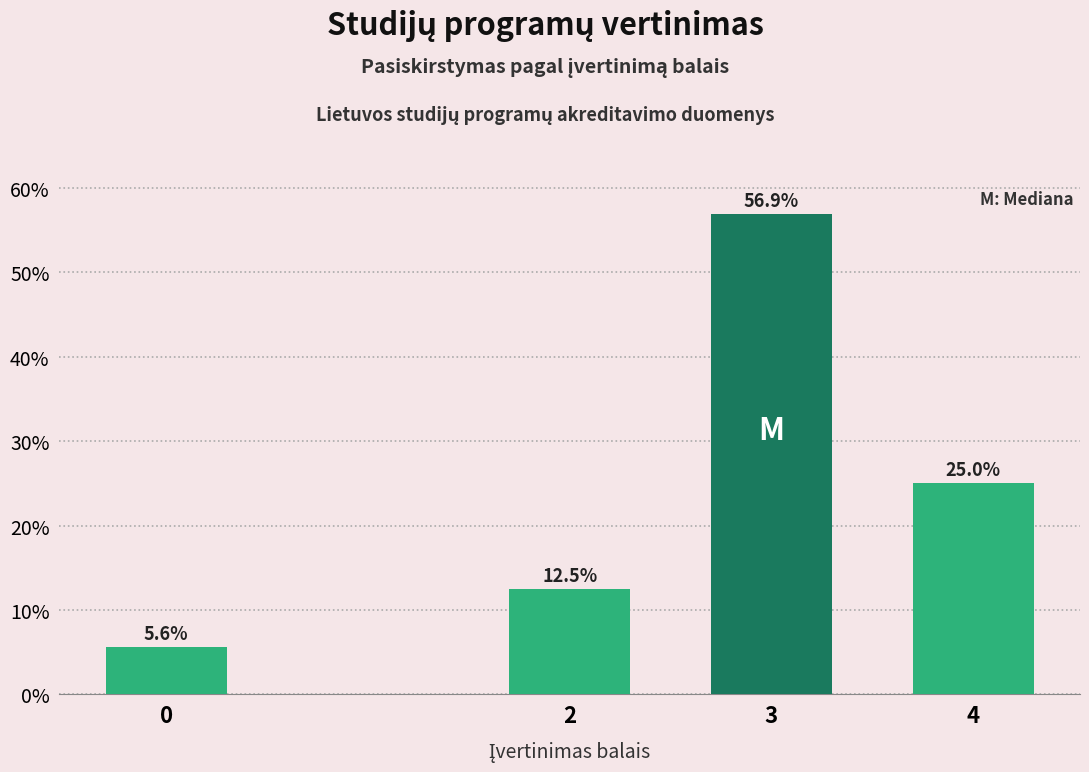

Reading left to right, extract all data points from this chart.

5.6	12.5	56.9	25.0